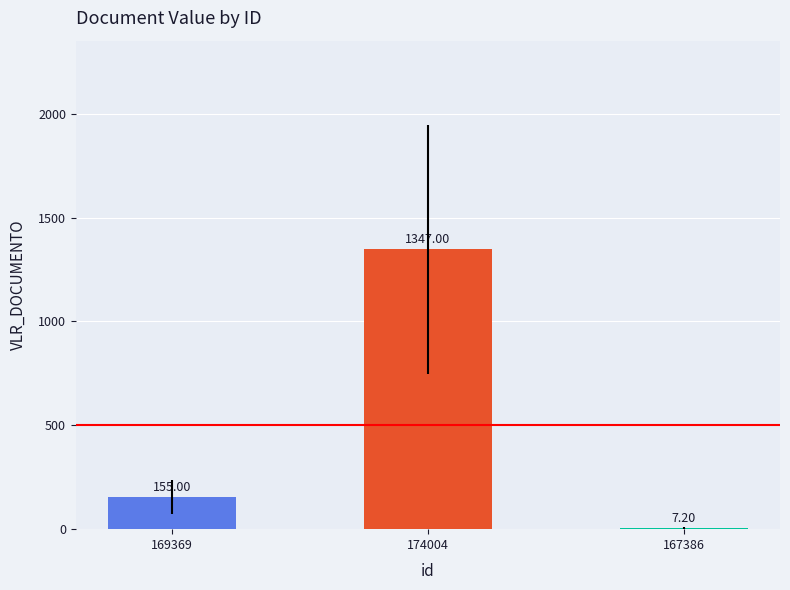

What is the label of the 1st bar from the right?

167386